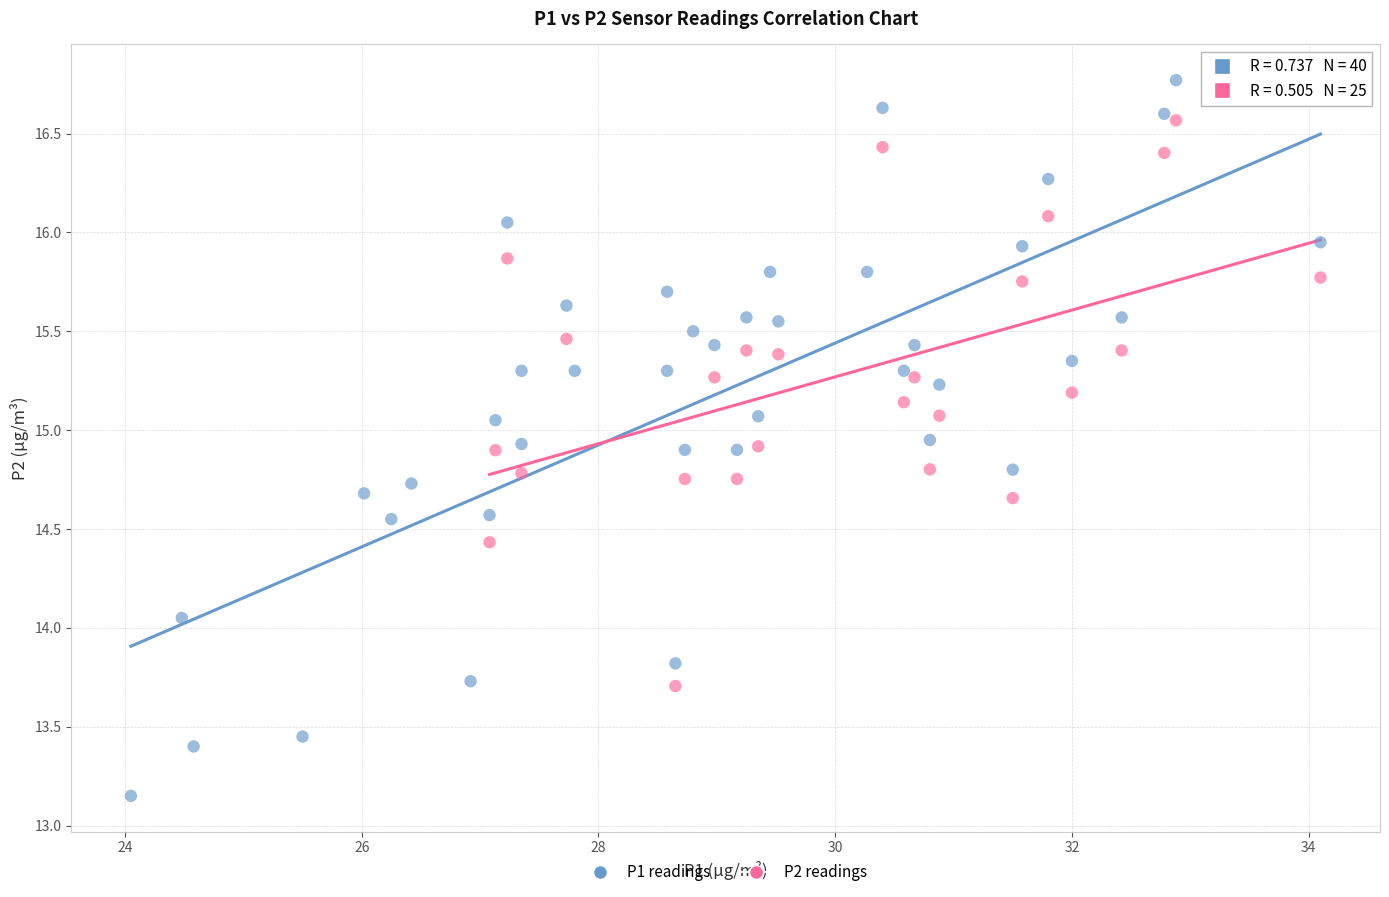

Which series has the largest Y range (max minus min)?

P1 readings